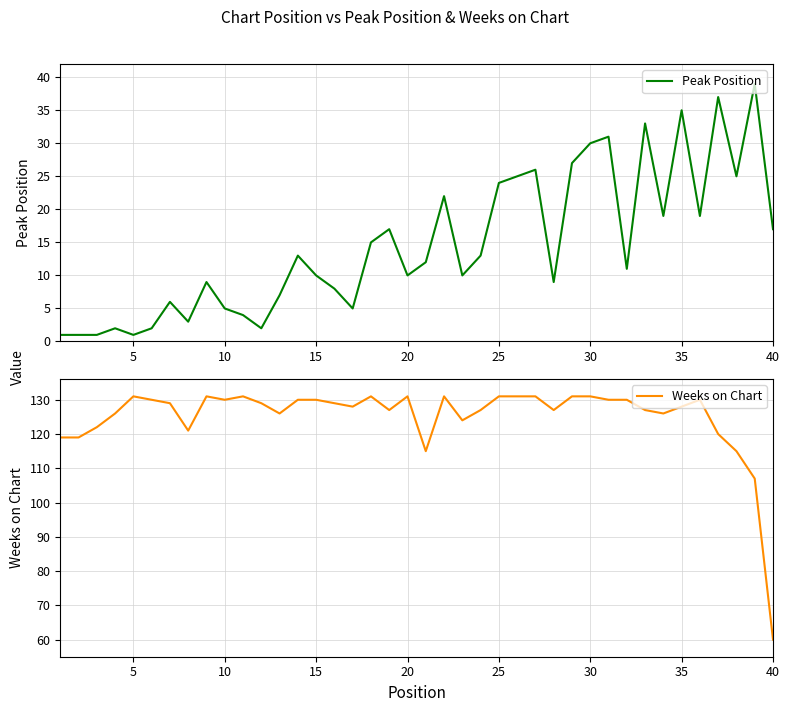

True or false: Weeks on Chart and Peak Position intersect in this chart.

False